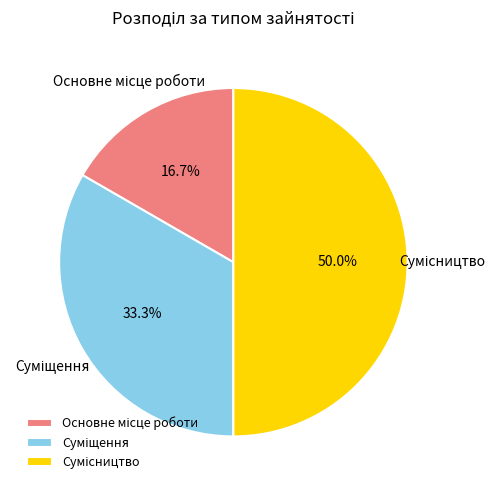

How many slices are in this pie chart?

3